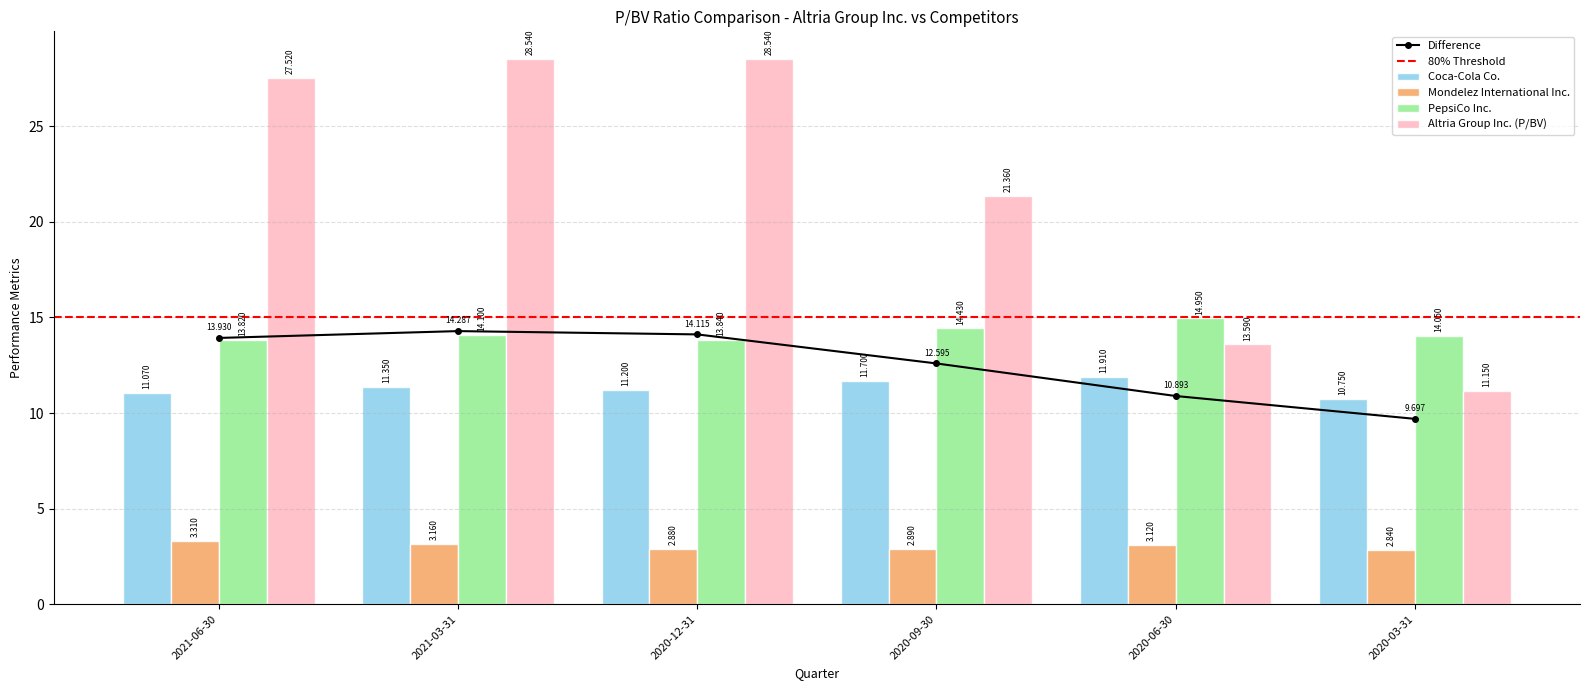

Rank the categories by Mondelez International Inc. value from lowest to highest.

2020-03-31, 2020-12-31, 2020-09-30, 2020-06-30, 2021-03-31, 2021-06-30